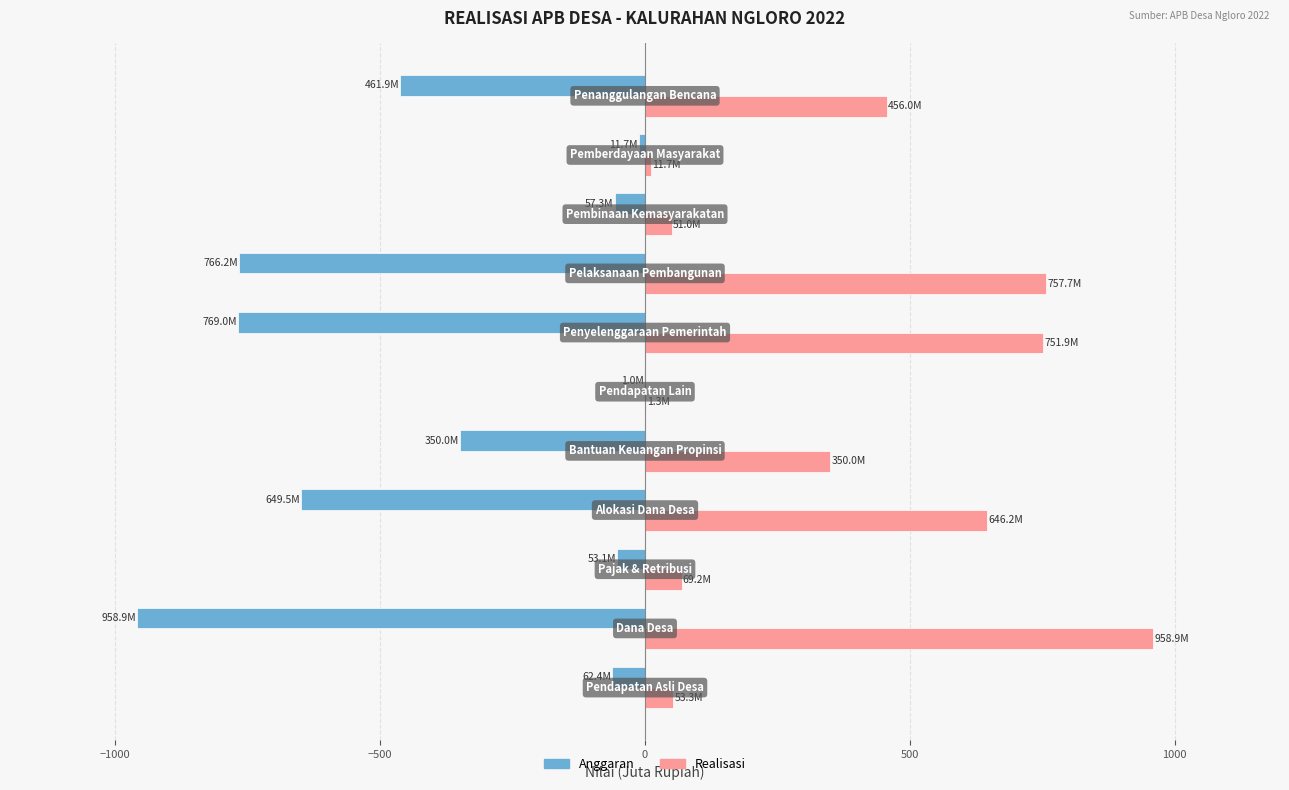

What is the sum of all Anggaran values?

-4140.9